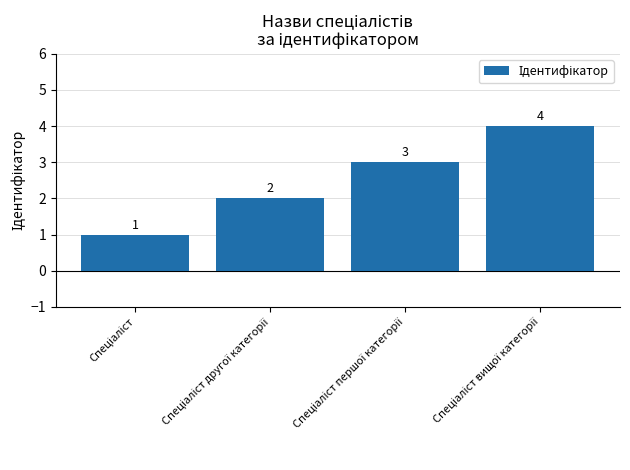

What is the minimum value shown in the chart?

1